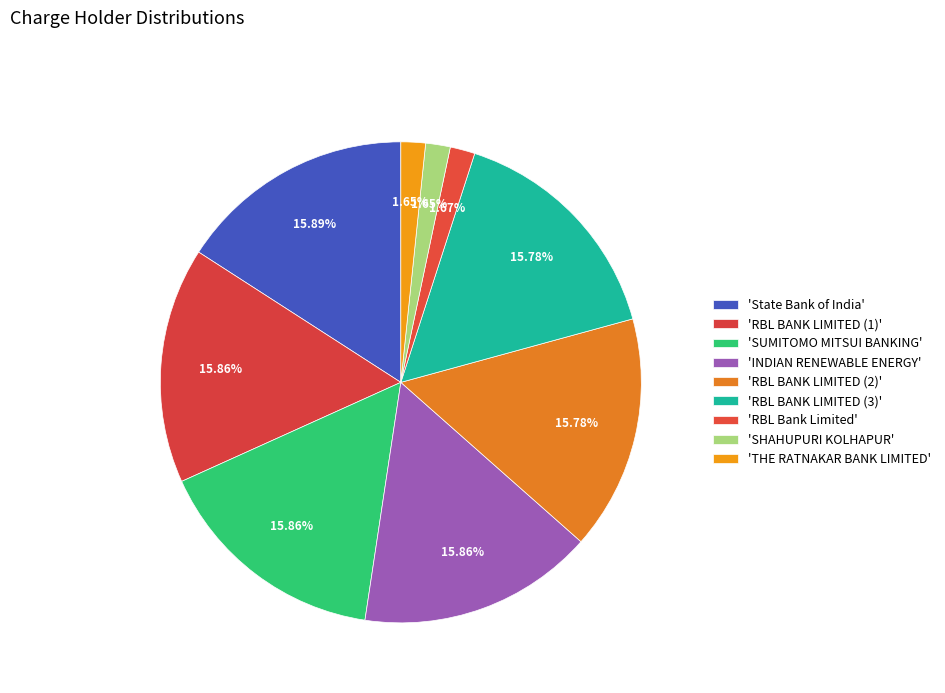

How many slices are in this pie chart?

9